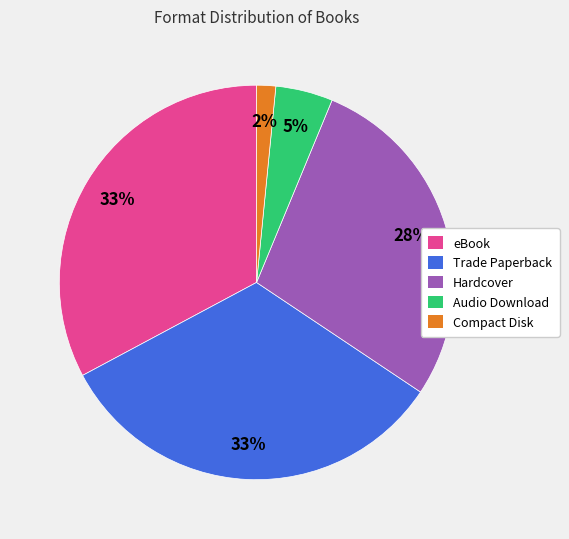

Is there a majority slice in this chart?

No